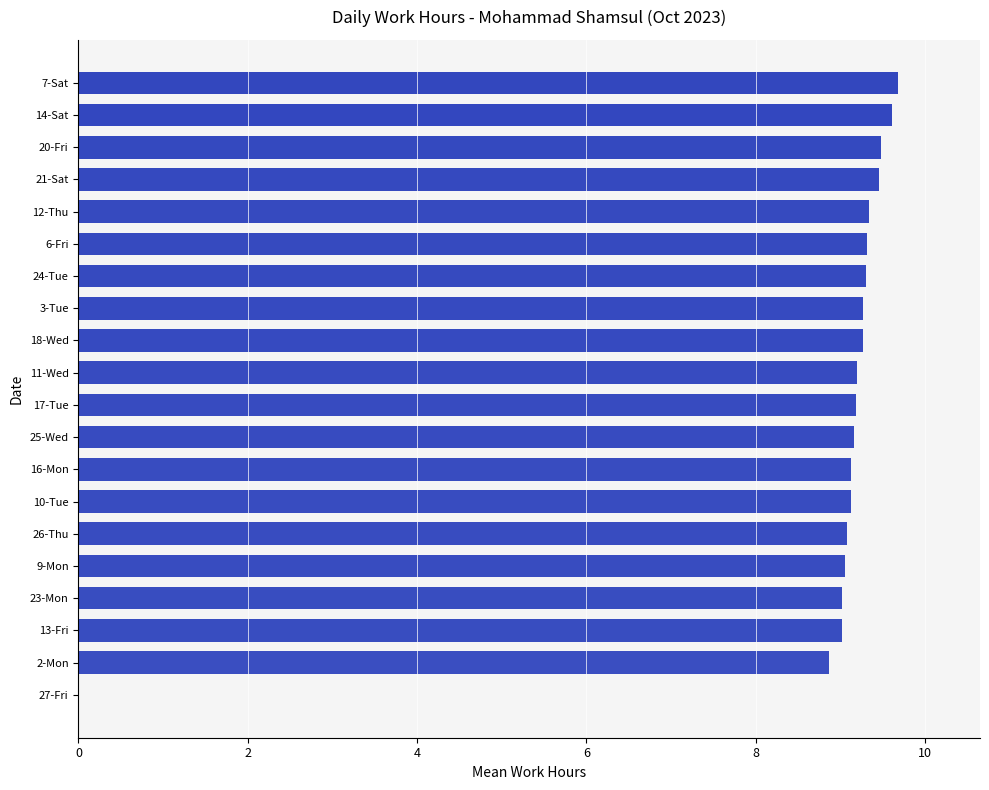

The value at 11-Wed is 15.2. True or false?

False